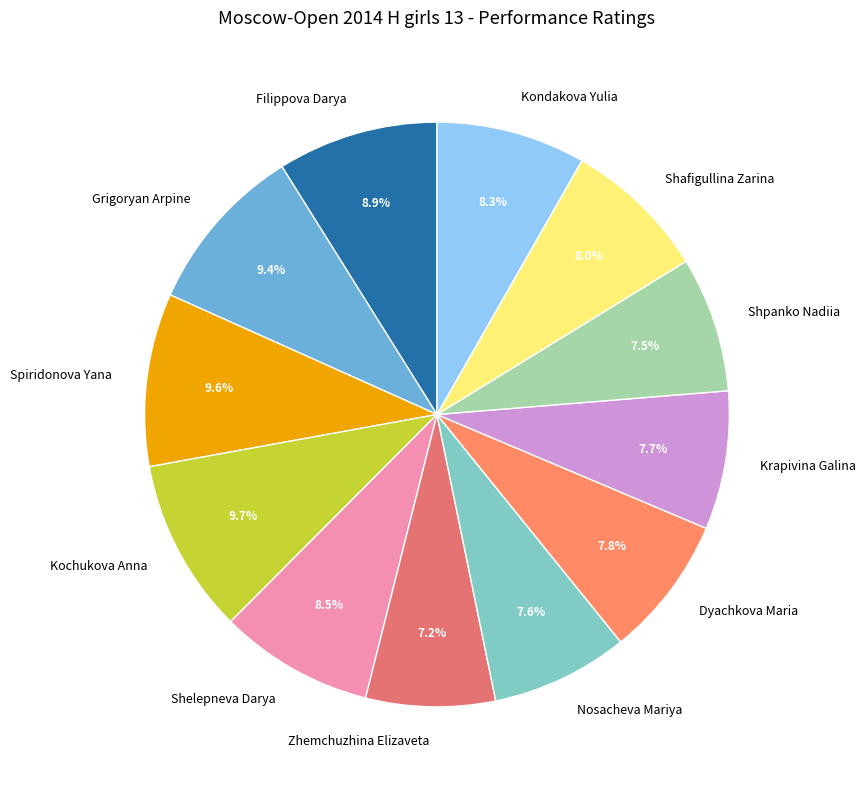

To the nearest percent, what portion does Shafigullina Zarina represent?

8%